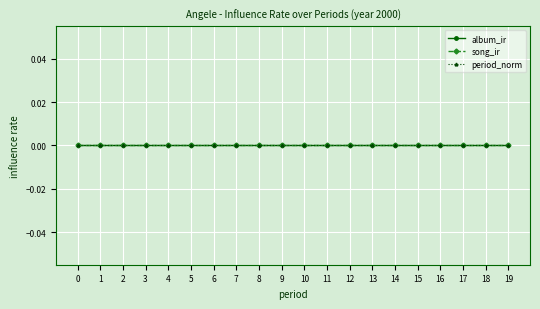

Between 14 and 17, which is larger?

14